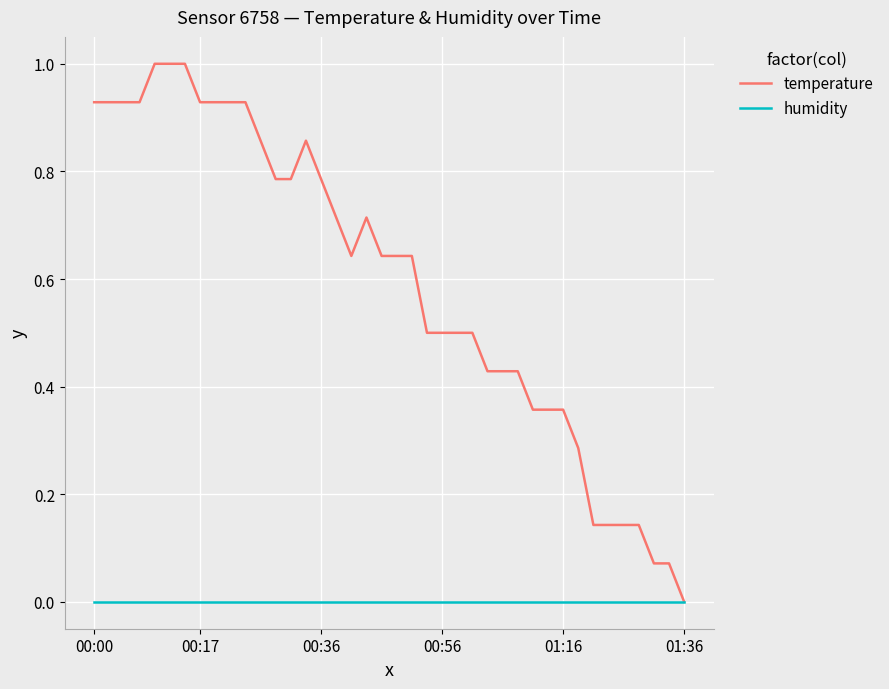

Which series has the largest range (max minus min)?

temperature